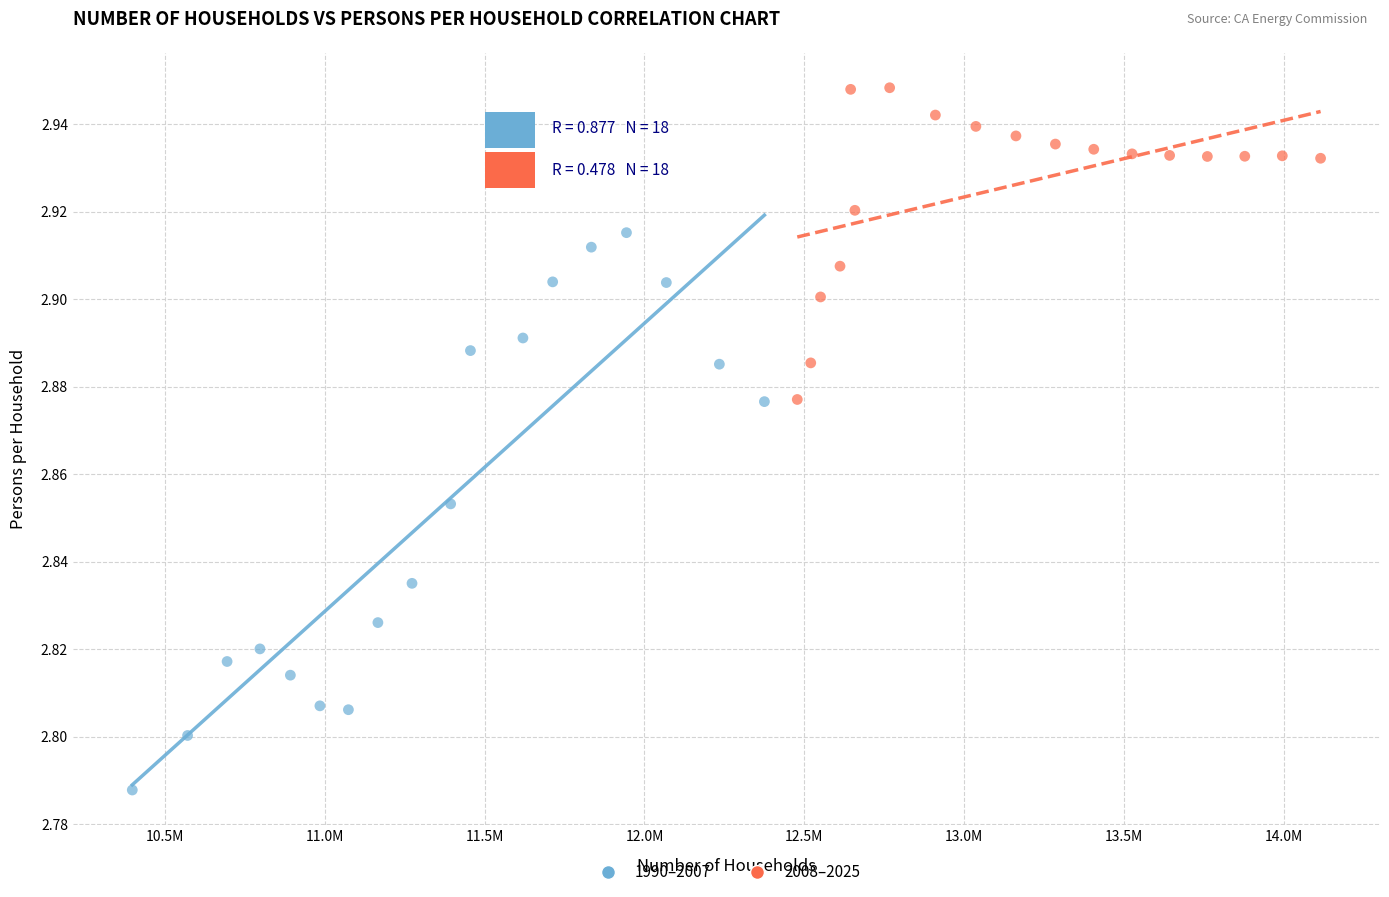

What are all the series names shown in the legend?

1990–2007, 2008–2025